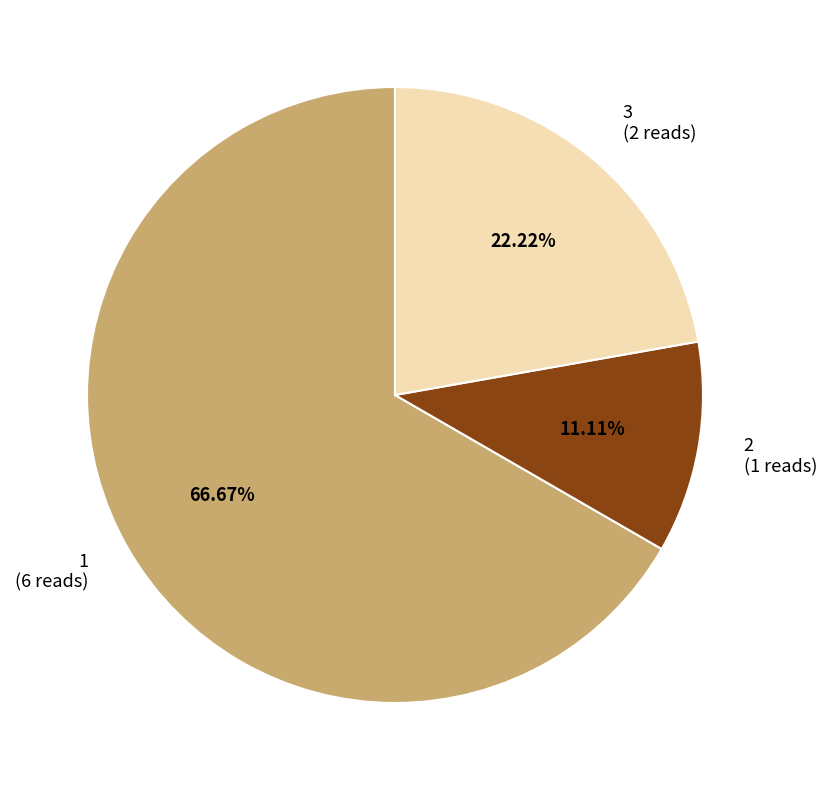

Is there a majority slice in this chart?

Yes